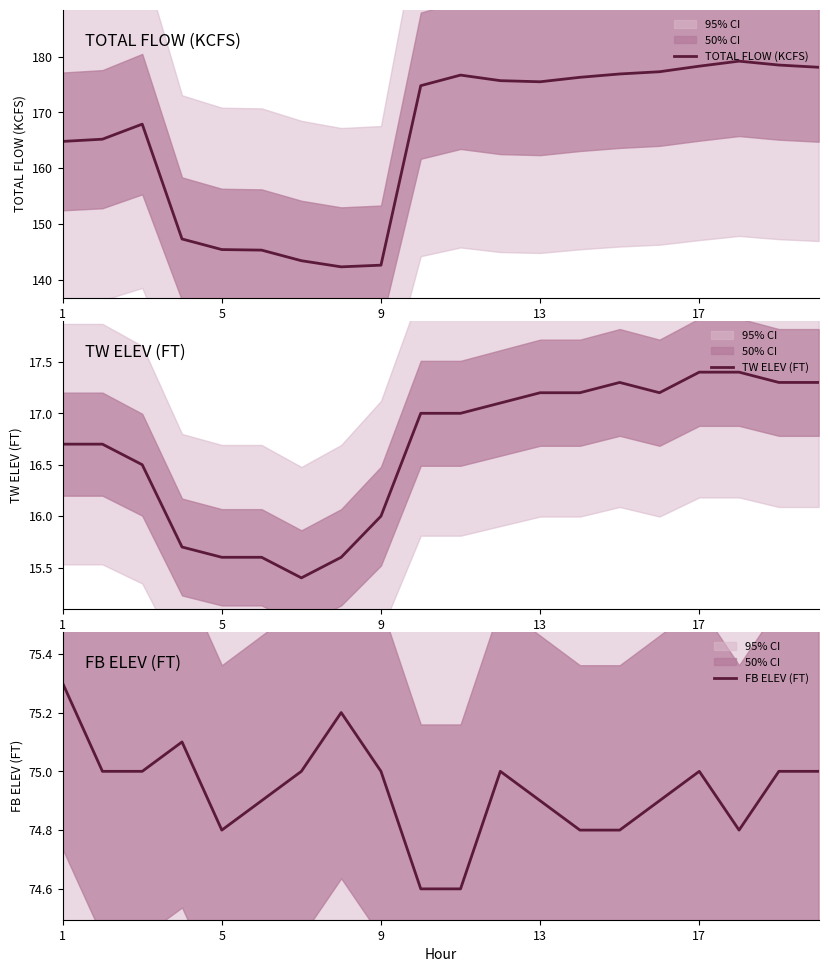

What is the maximum value for TOTAL FLOW (KCFS)?

179.2